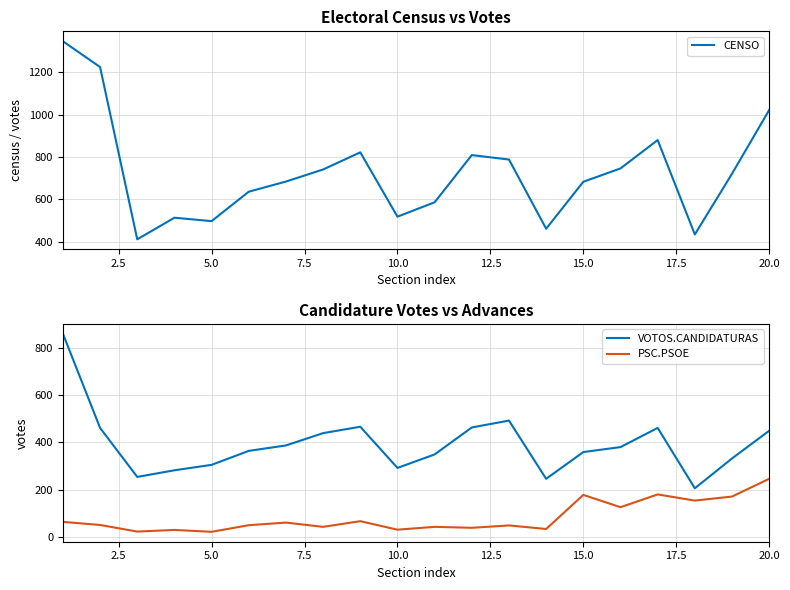

What are all the series names shown in the legend?

CENSO, VOTOS.CANDIDATURAS, PSC.PSOE